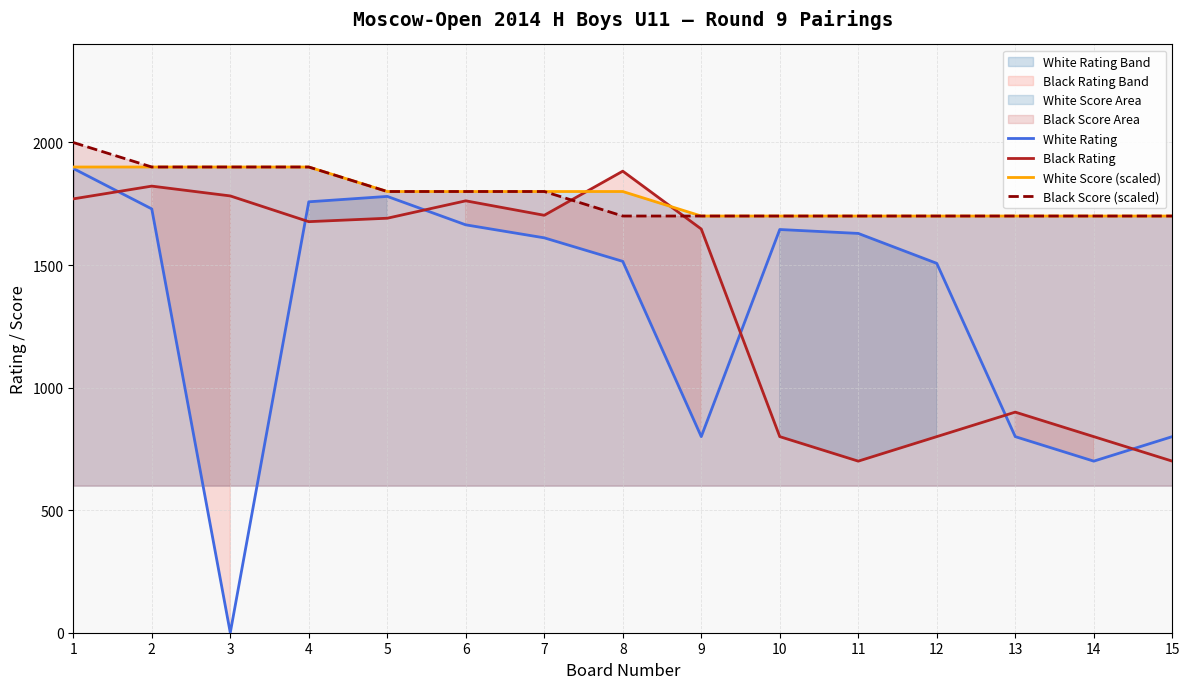

What is the difference between the maximum and minimum values in the Black Rating series?

1183